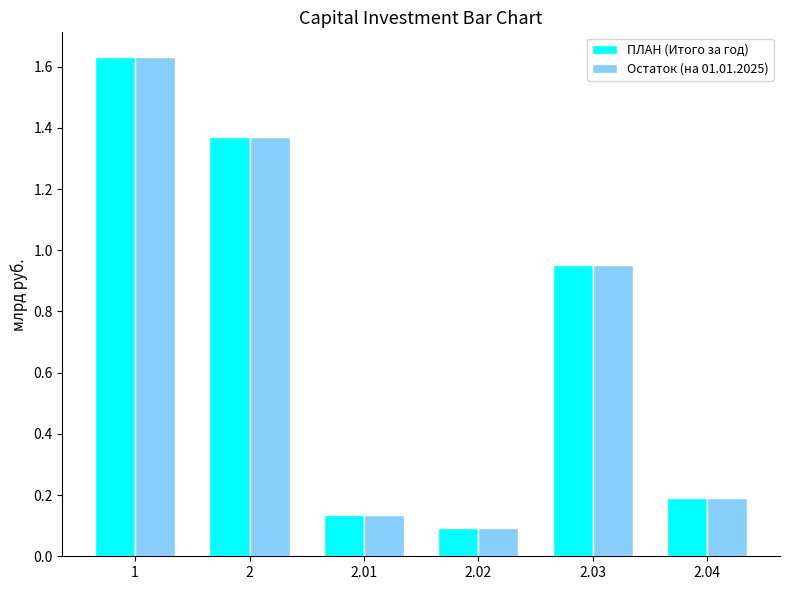

At which category is the sum across all series the highest?

1